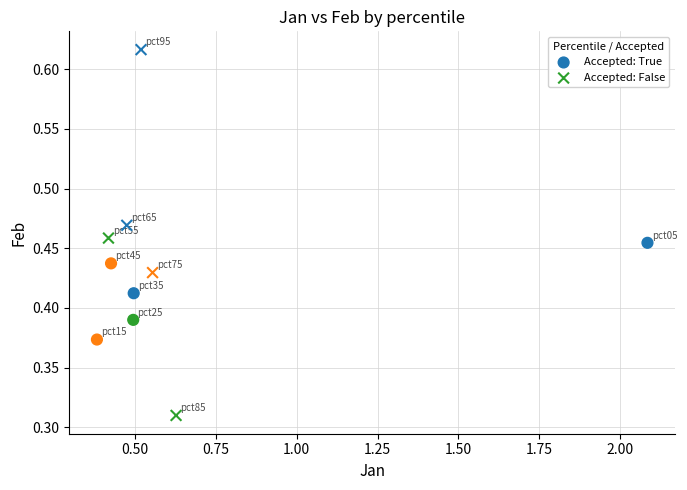

Which series contains the highest Y value?

Accepted: False